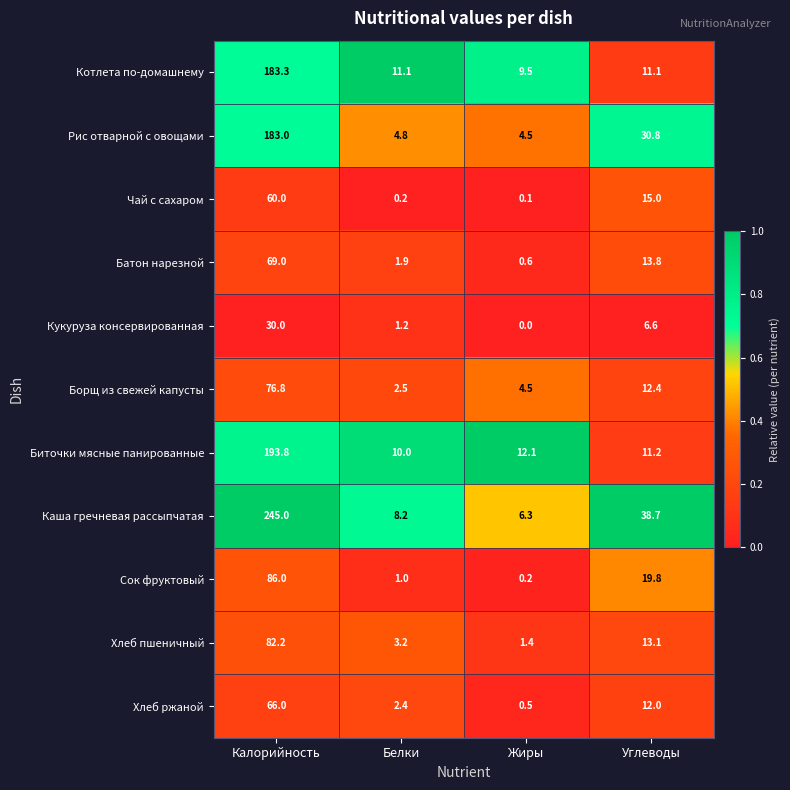

What is the sum of the Хлеб ржаной values at Калорийность and Белки?

68.4